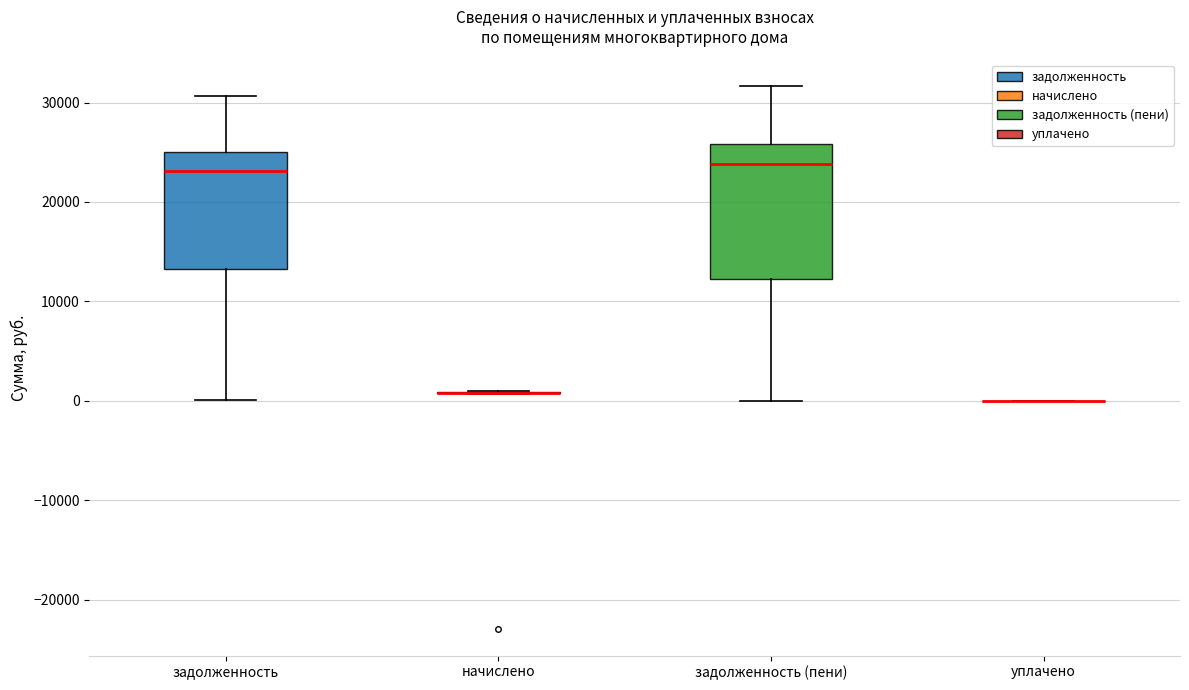

Reading left to right, transcribe this box plot: for each box, give where its median line is, the range the box spans, and where its two whiskers end, as read against the y-axis. The values are not printed on the chart, so give them approximately, as read against the axis.

задолженность: median 23000, box 13000 to 25000, whiskers 0 to 31000
начислено: box collapsed to a line at 1000, whiskers 1000 to 1000
задолженность (пени): median 24000, box 12000 to 26000, whiskers 0 to 32000
уплачено: box collapsed to a line at 0, whiskers 0 to 0